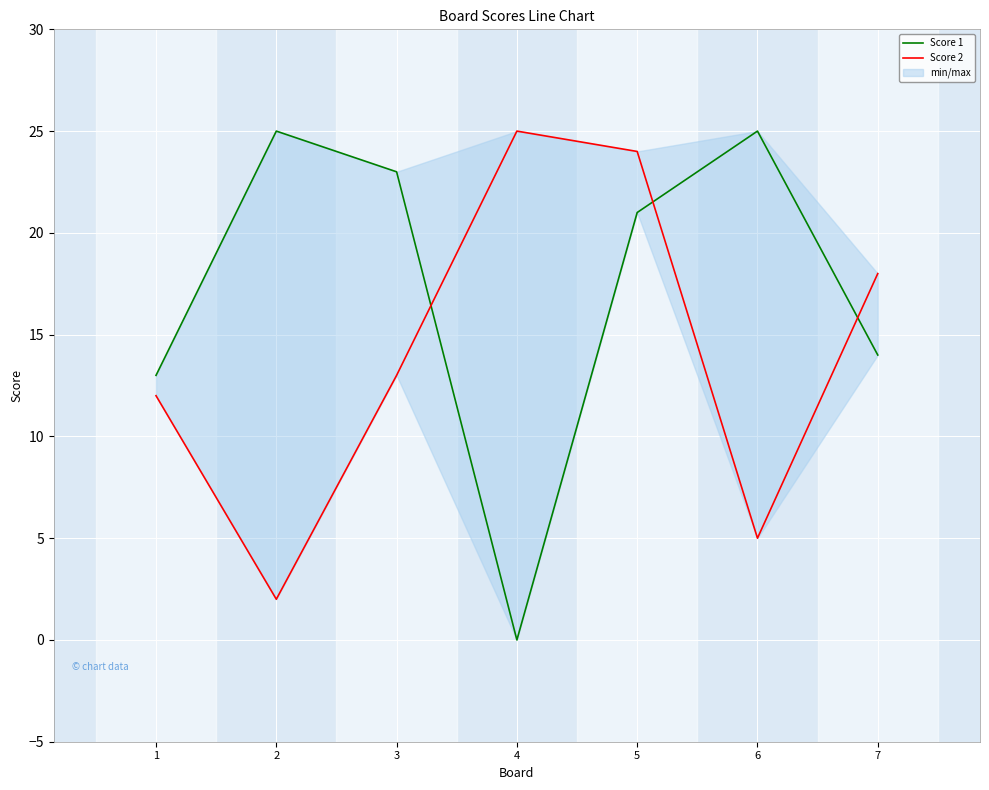

How many values in the Score 2 series exceed 13?

3